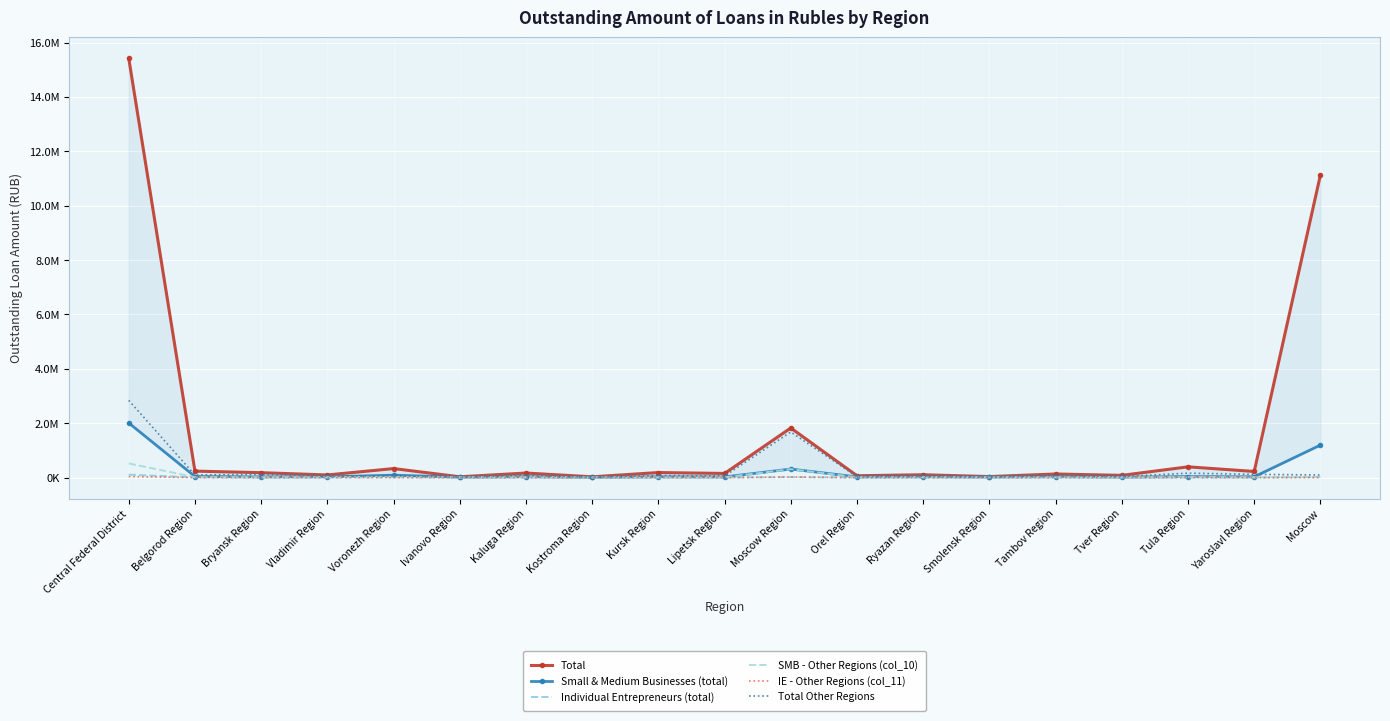

Which category has the lowest value in the Total Other Regions series?

Kostroma Region